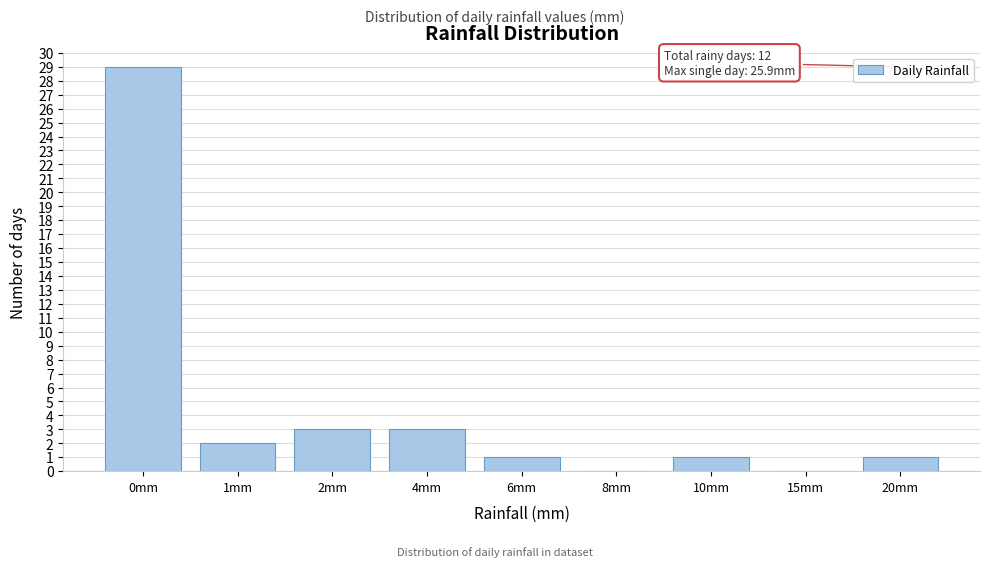

Reading left to right, list all the values displayed in this chart.

0mm=29	1mm=2	2mm=3	4mm=3	6mm=1	8mm=0	10mm=1	15mm=0	20mm=1